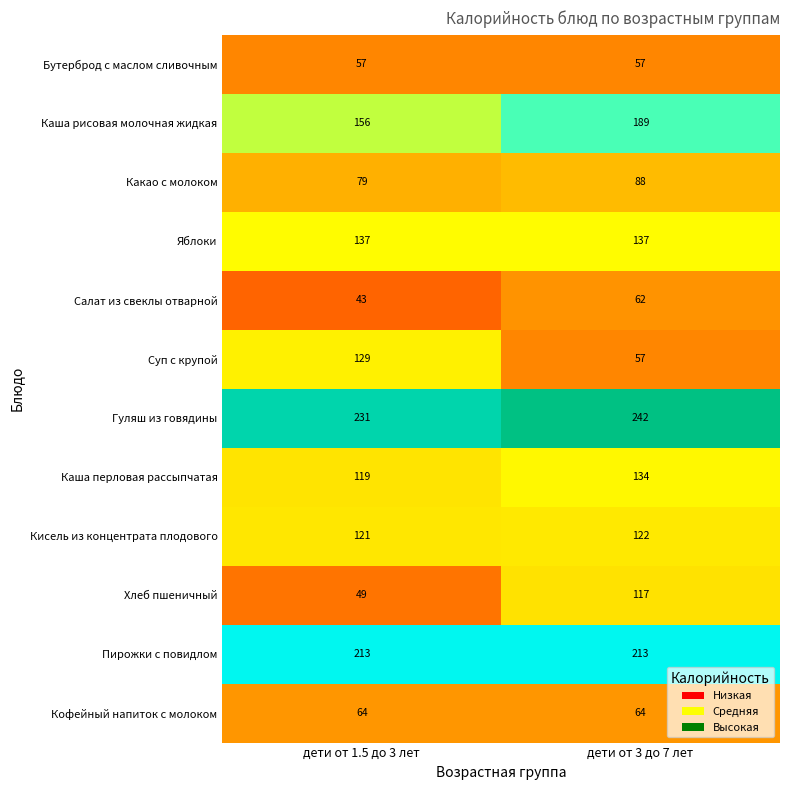

What is the maximum value shown in the chart?

242